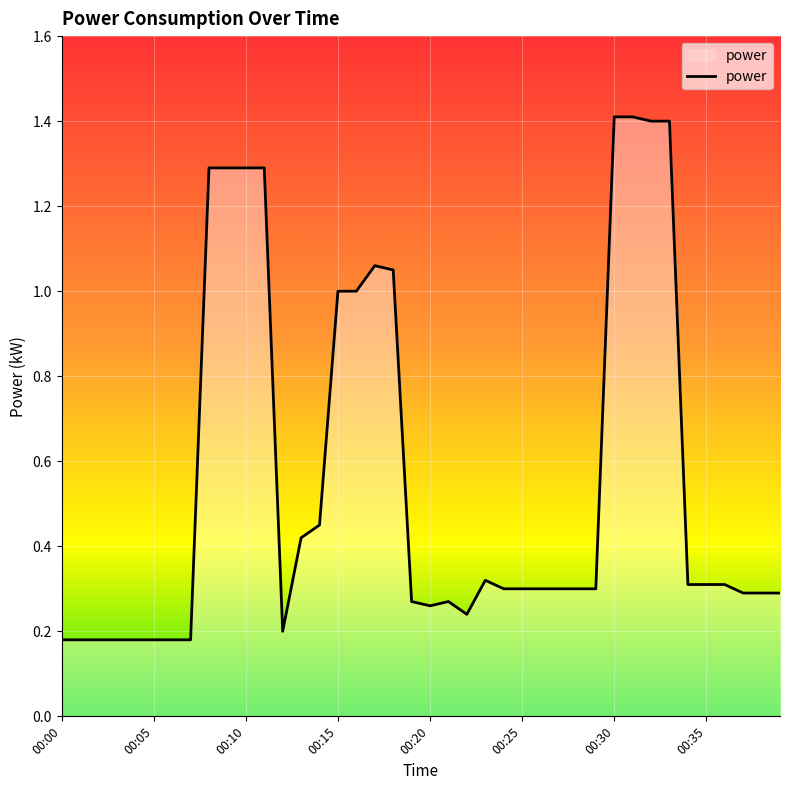

What is the greatest value displayed?

1.4